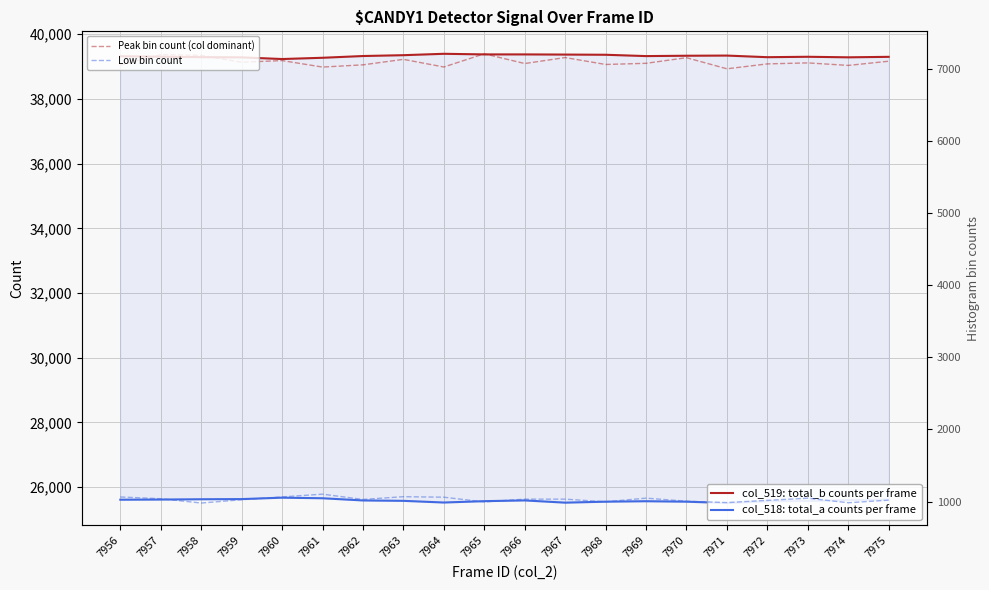

At which category is the sum across all series the highest?

7957